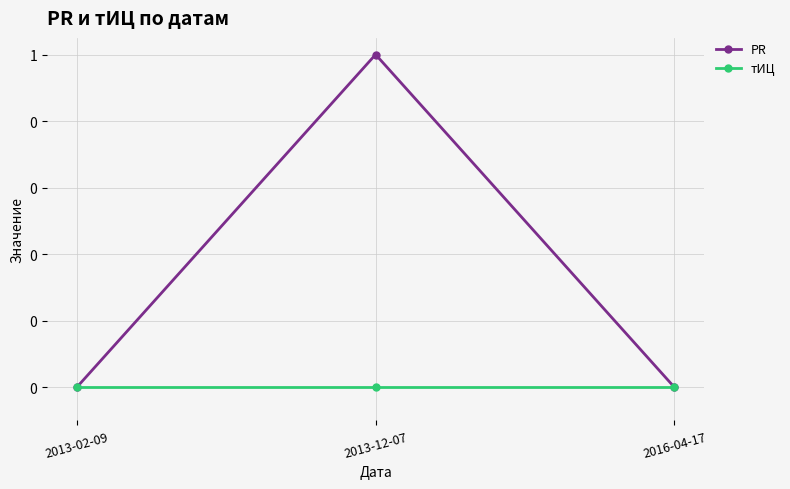

Which label corresponds to the largest value in the chart?

2013-12-07